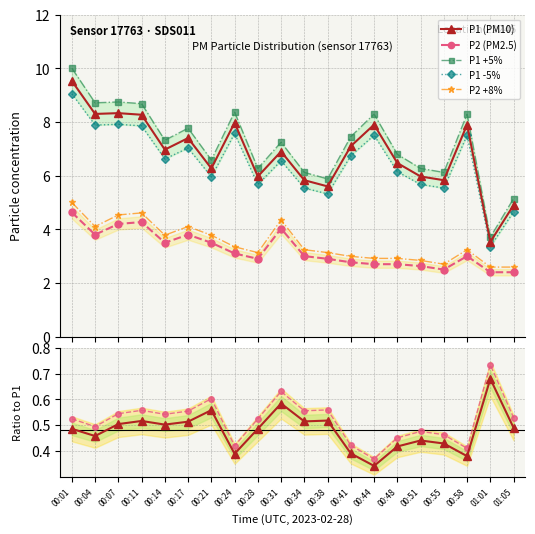

How many data points in P1 are above 6?

13